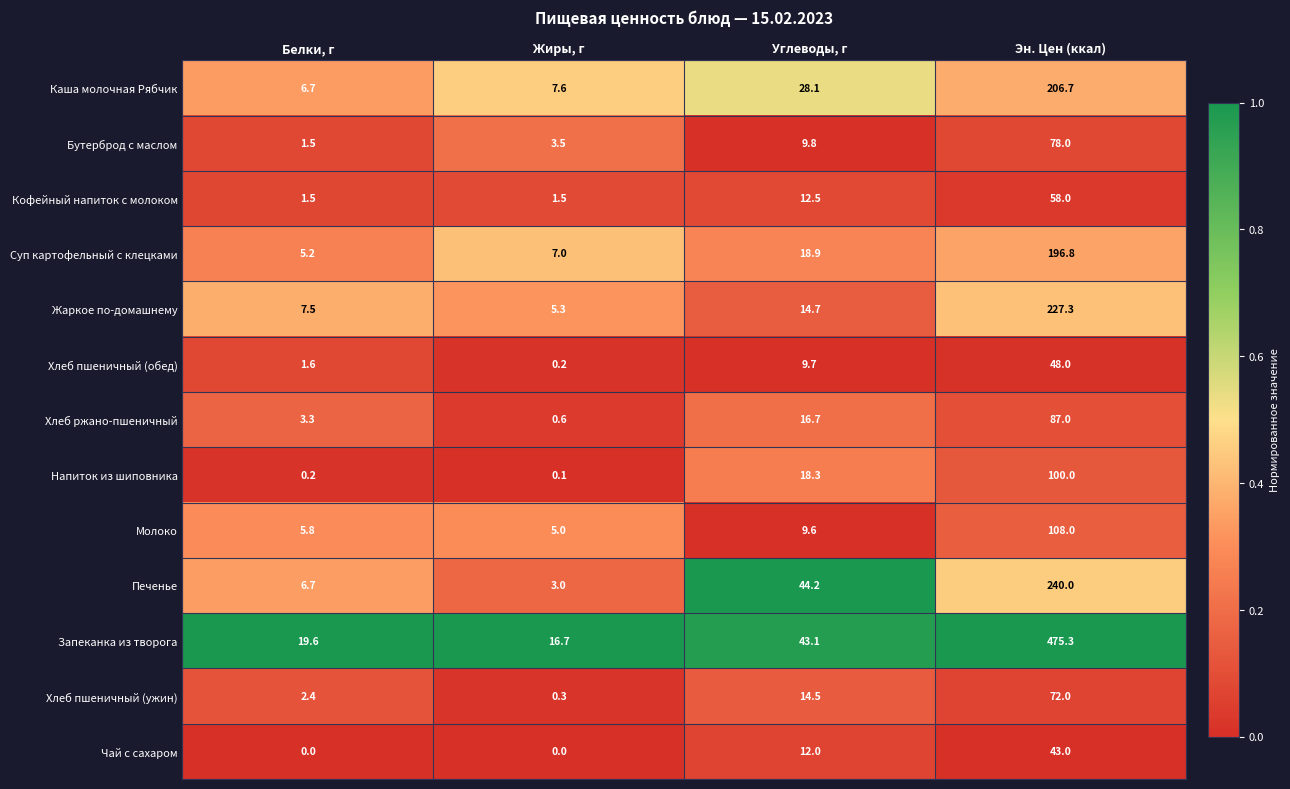

At which category is the sum across all series the highest?

Эн. Цен (ккал)